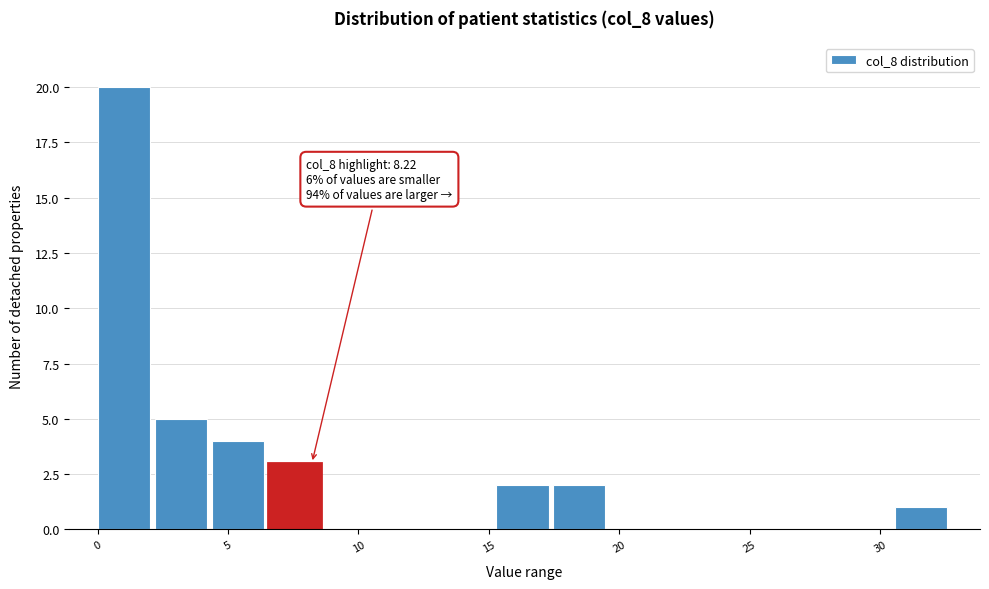

Over which range of the x-axis is the bar tallest?

0.0 to 2.0